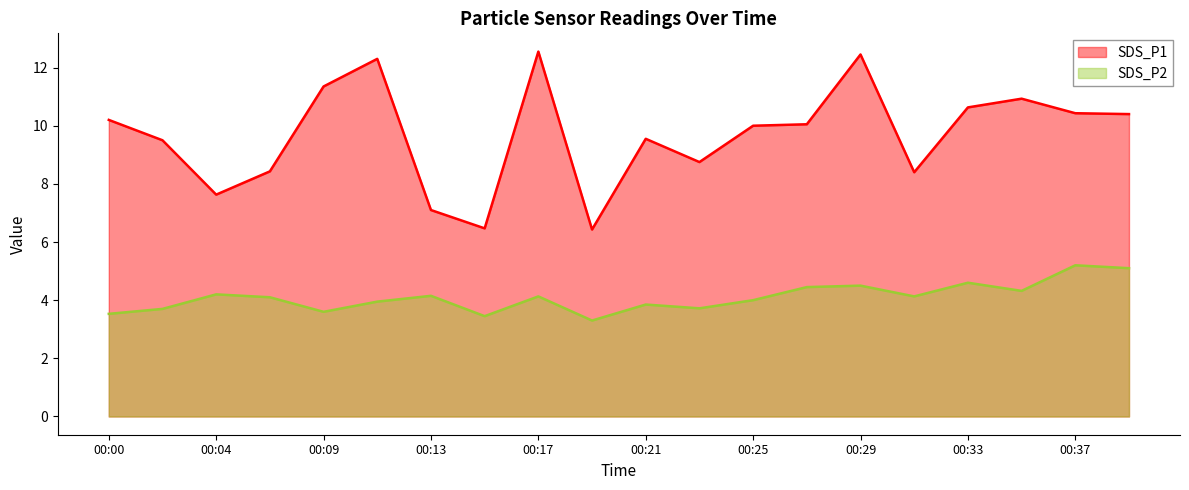

At how many categories does at least one series exceed 4?

20